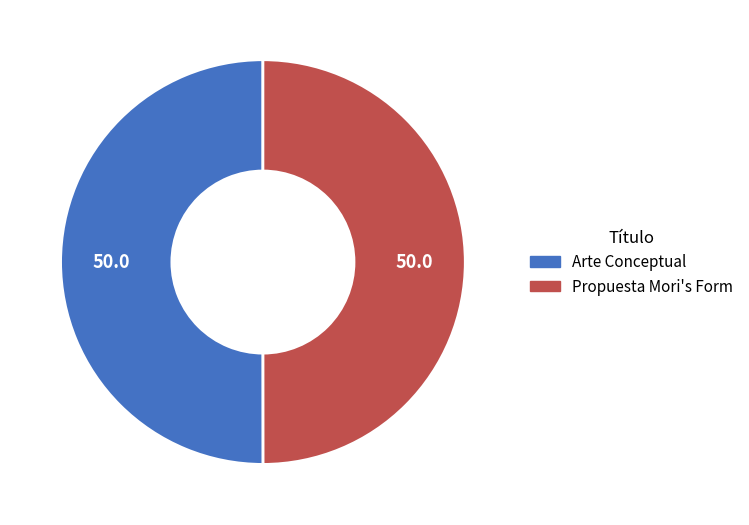

Approximately how many times larger is the value at Propuesta Mori's Form compared to Arte Conceptual?

1.0